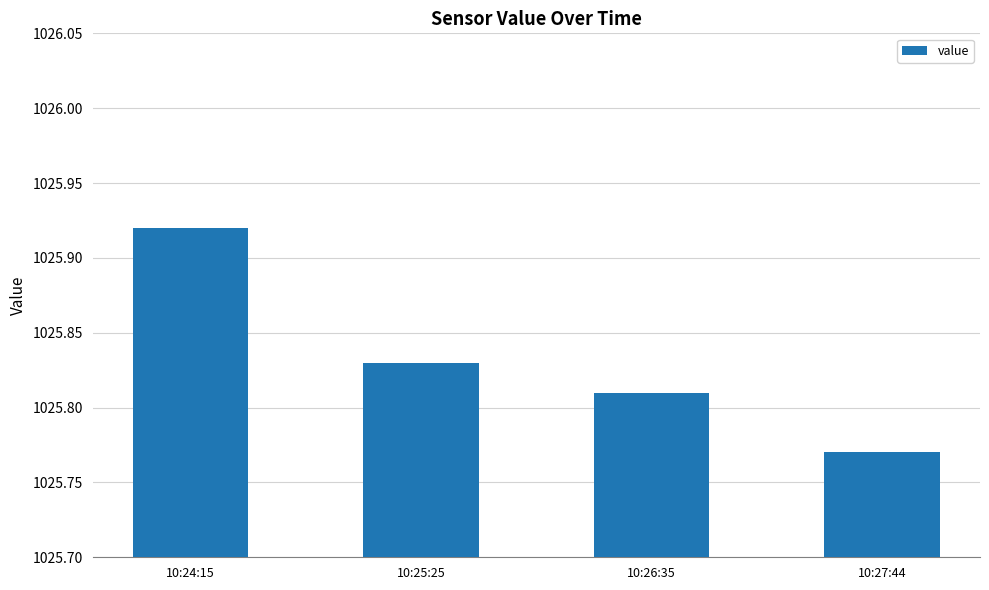

Rank the categories by value from highest to lowest.

10:24:15, 10:25:25, 10:26:35, 10:27:44